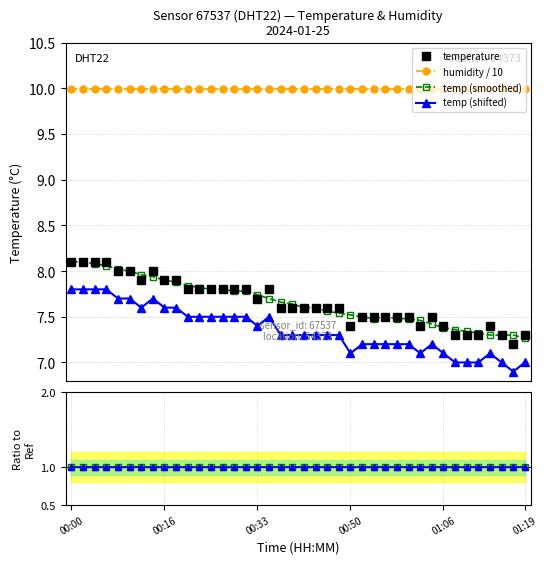

What is the smallest value displayed?

7.2